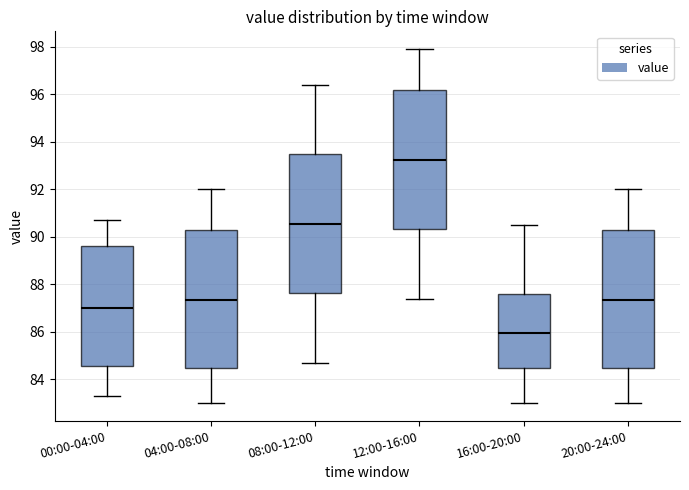

Reading left to right, read every box against the y-axis: the position of its median line, the range the box covers, and the ends of its whiskers. The values are not printed on the chart, so give them approximately, as read against the axis.

00:00-04:00: median 87.0, box 84.6 to 89.6, whiskers 83.4 to 90.8
04:00-08:00: median 87.4, box 84.4 to 90.2, whiskers 83.0 to 92.0
08:00-12:00: median 90.6, box 87.6 to 93.4, whiskers 84.8 to 96.4
12:00-16:00: median 93.2, box 90.4 to 96.2, whiskers 87.4 to 98.0
16:00-20:00: median 86.0, box 84.4 to 87.6, whiskers 83.0 to 90.6
20:00-24:00: median 87.4, box 84.4 to 90.2, whiskers 83.0 to 92.0